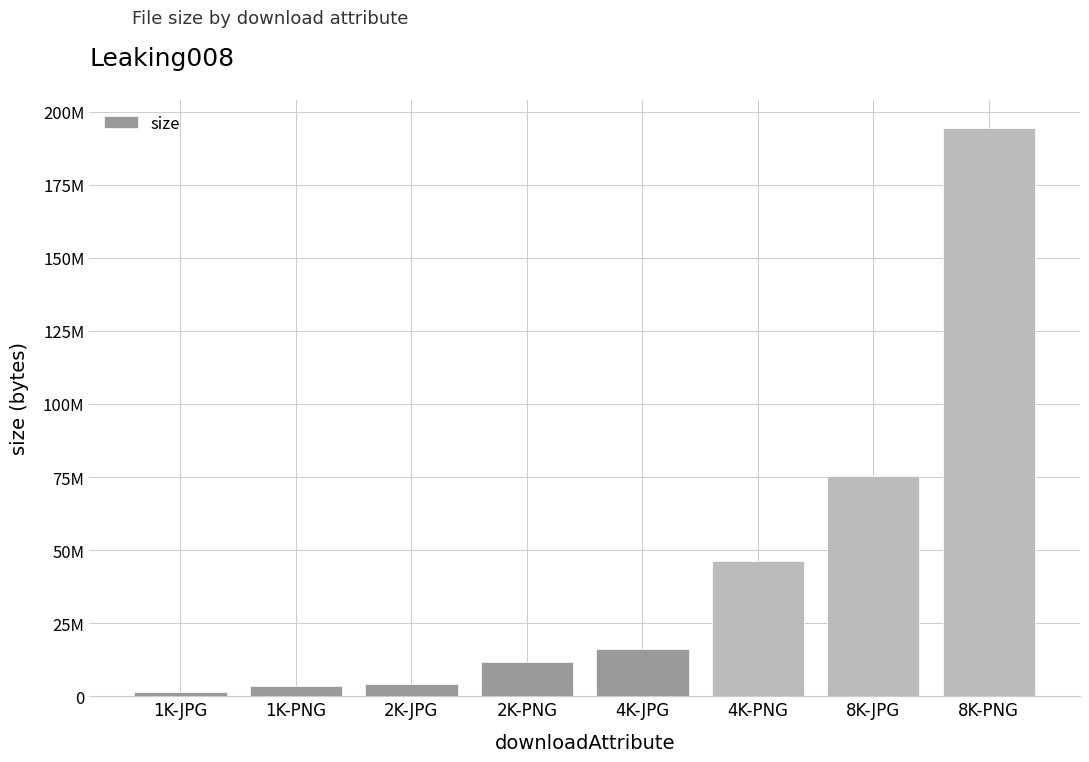

Are the bars horizontal?

No